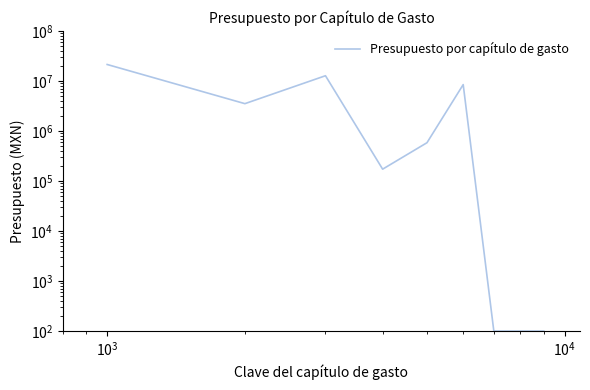

How many distinct data groups are displayed?

1